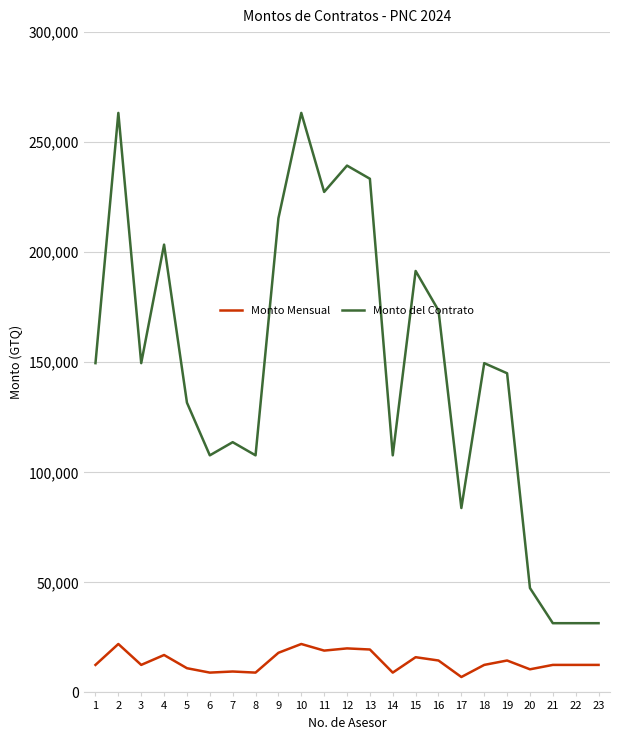

Which series has the largest range (max minus min)?

Monto del Contrato